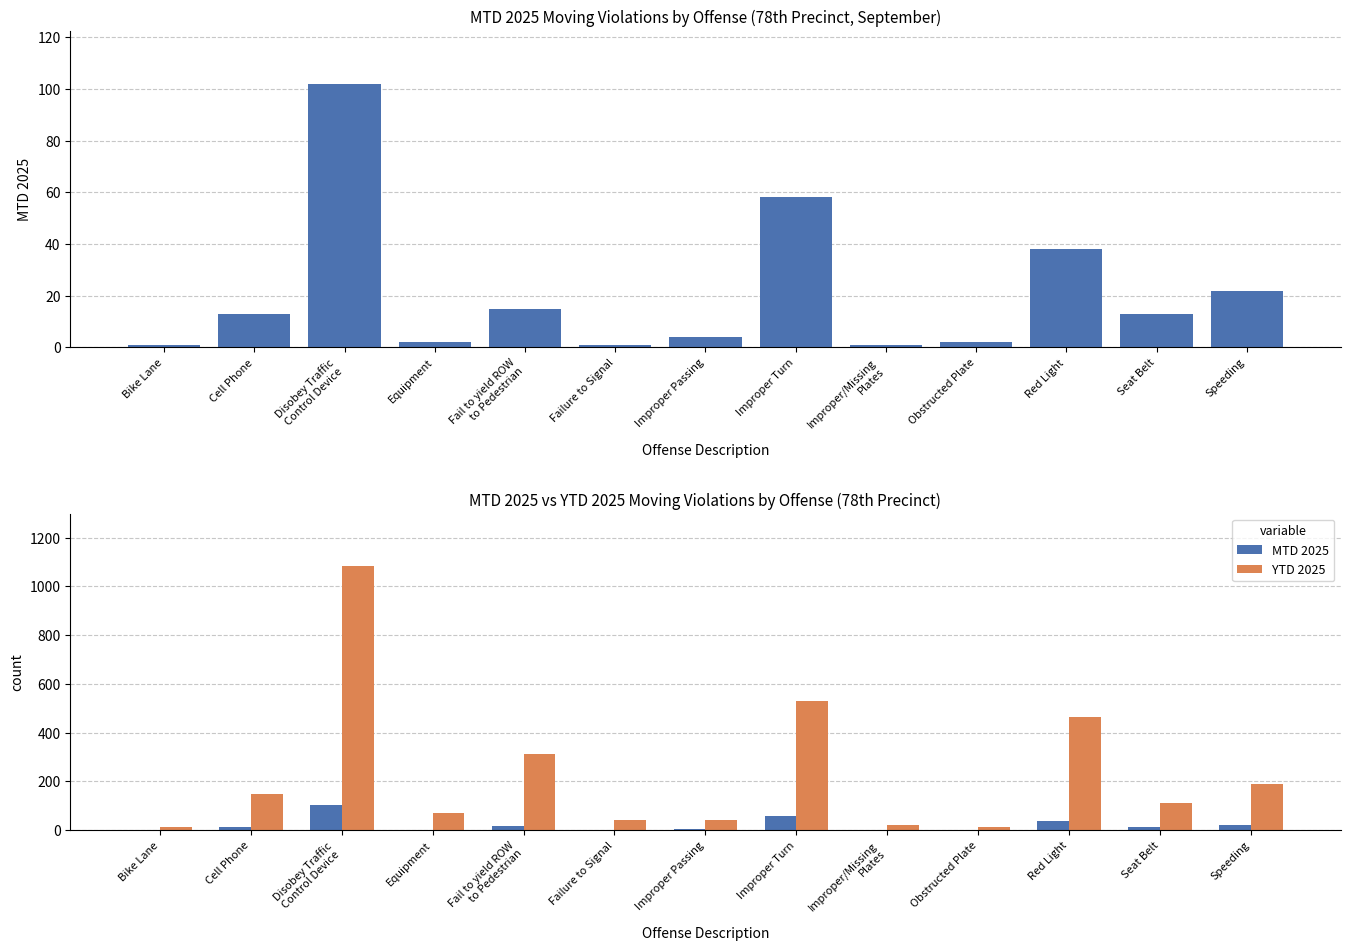

What is the value of the YTD 2025 bar at the 6th from the left?

40